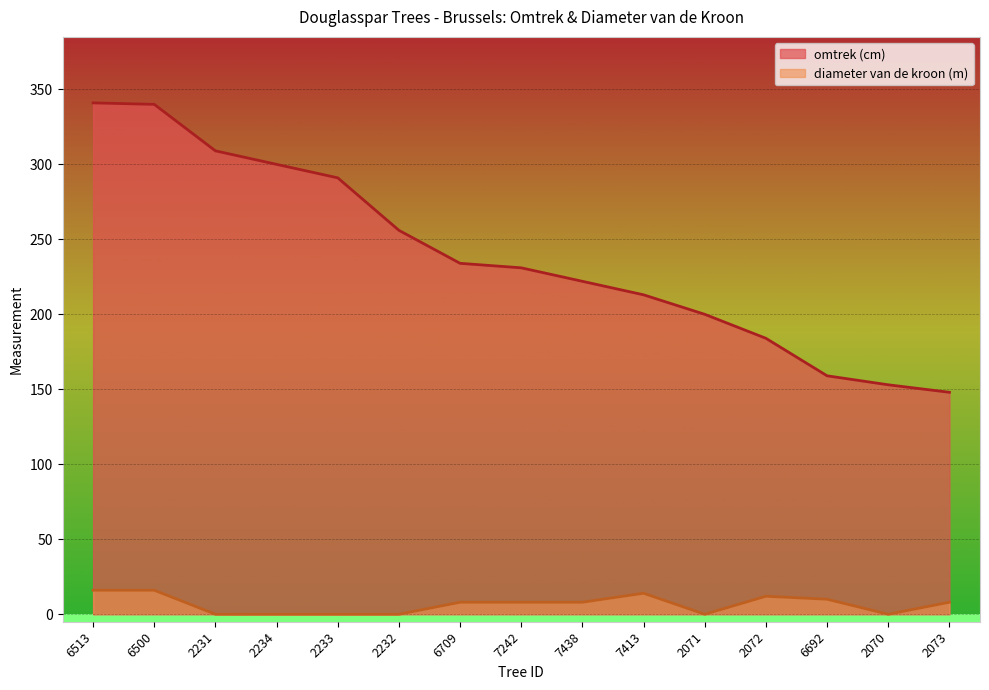

True or false: diameter van de kroon (m) and omtrek (cm) cross at least once.

False